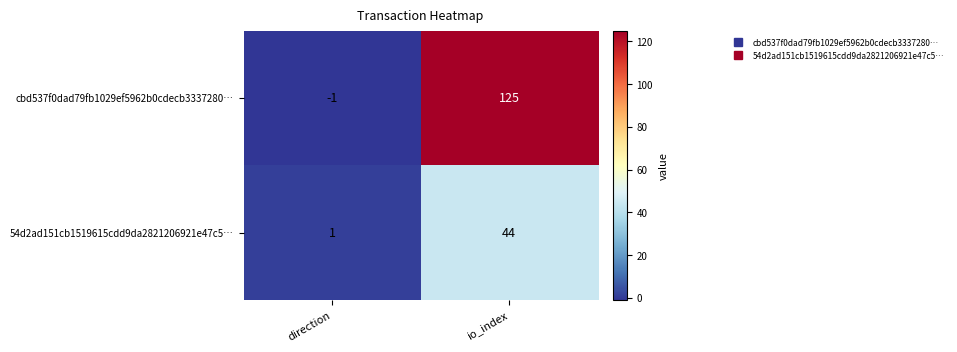

Is it true that 54d2ad151cb1519615cdd9da2821206921e47c5… equals 44 at io_index?

True